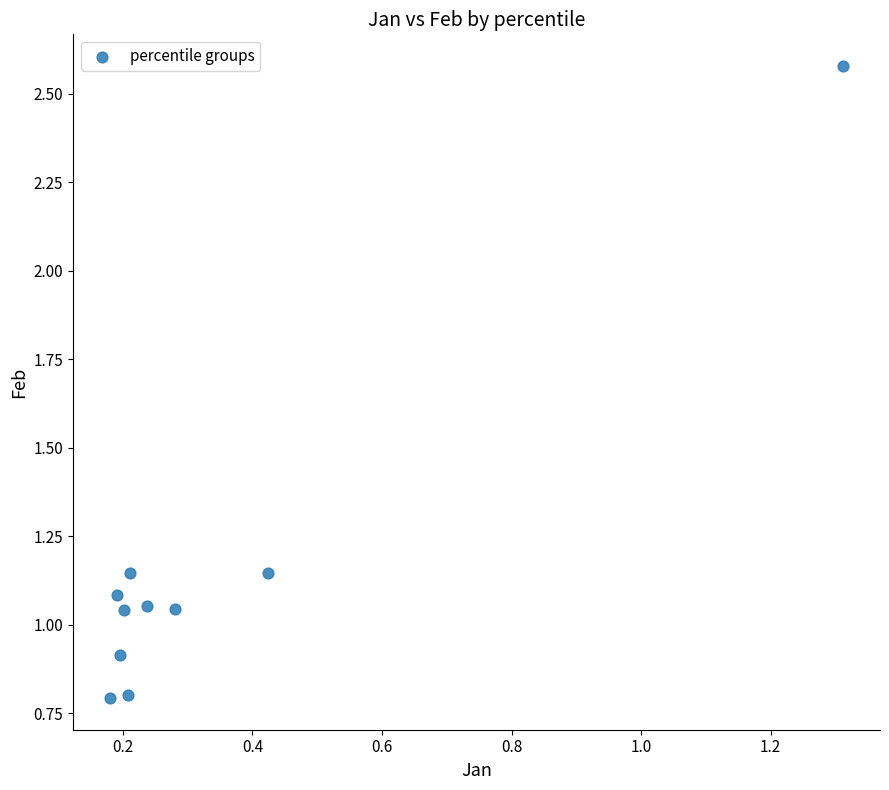

What is the range of Y values (max minus min)?

1.8